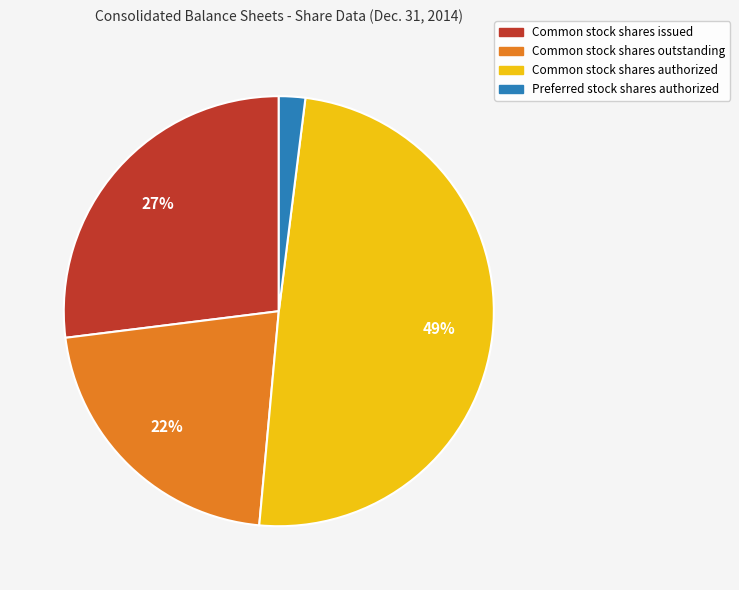

The Preferred stock shares authorized slice represents 2% of the pie. True or false?

True